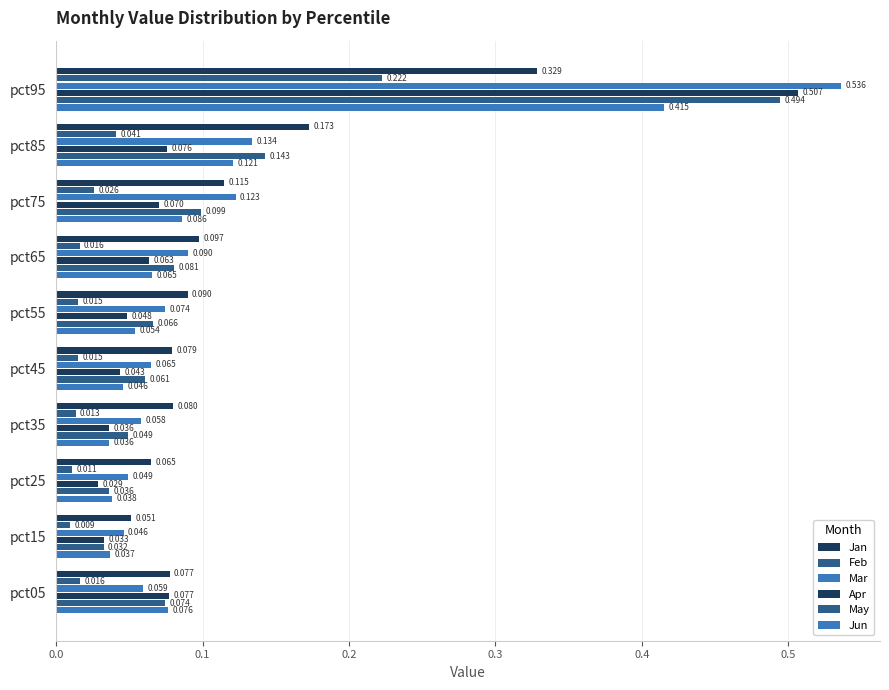

Count the number of data series in this chart.

6